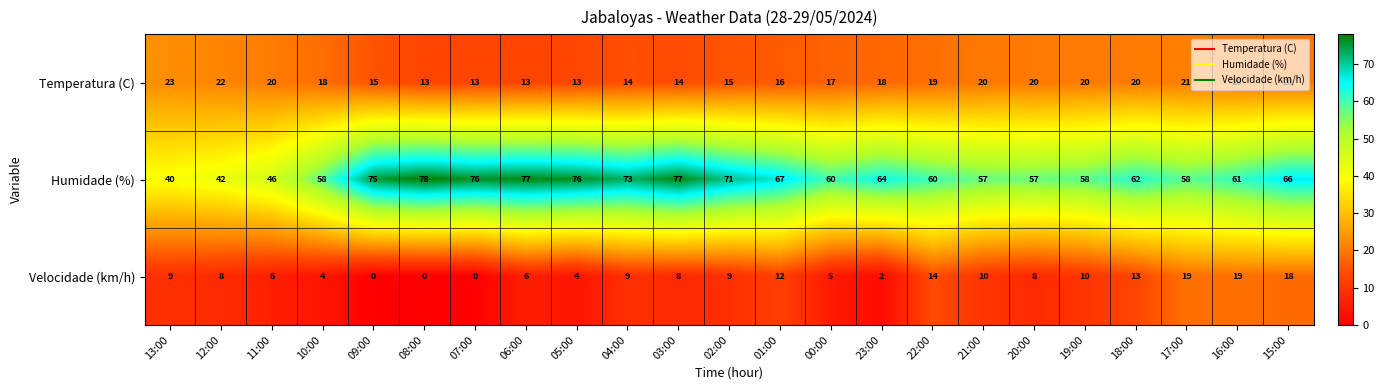

List the series in order of their peak value, highest first.

Humidade (%), Temperatura (C), Velocidade (km/h)